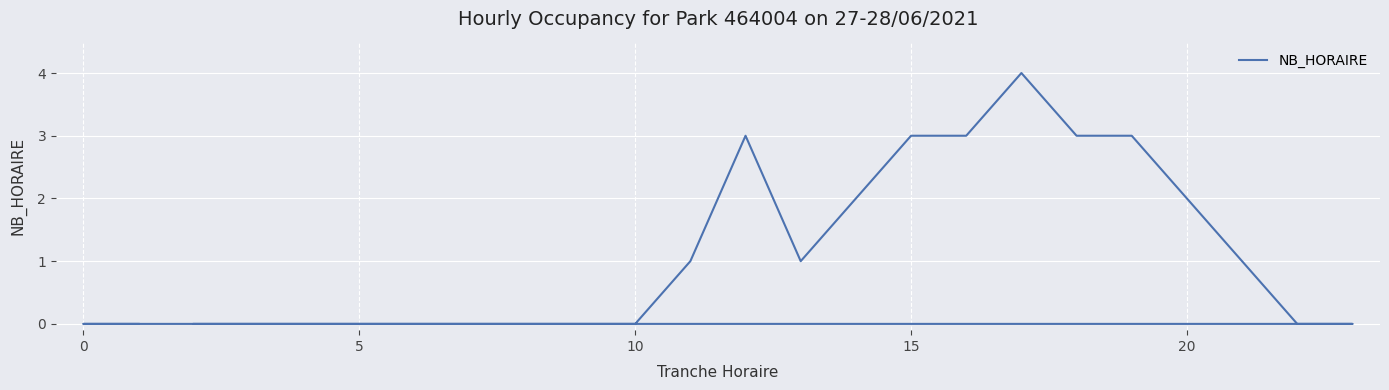

Is this an area chart (filled region under the line)?

No